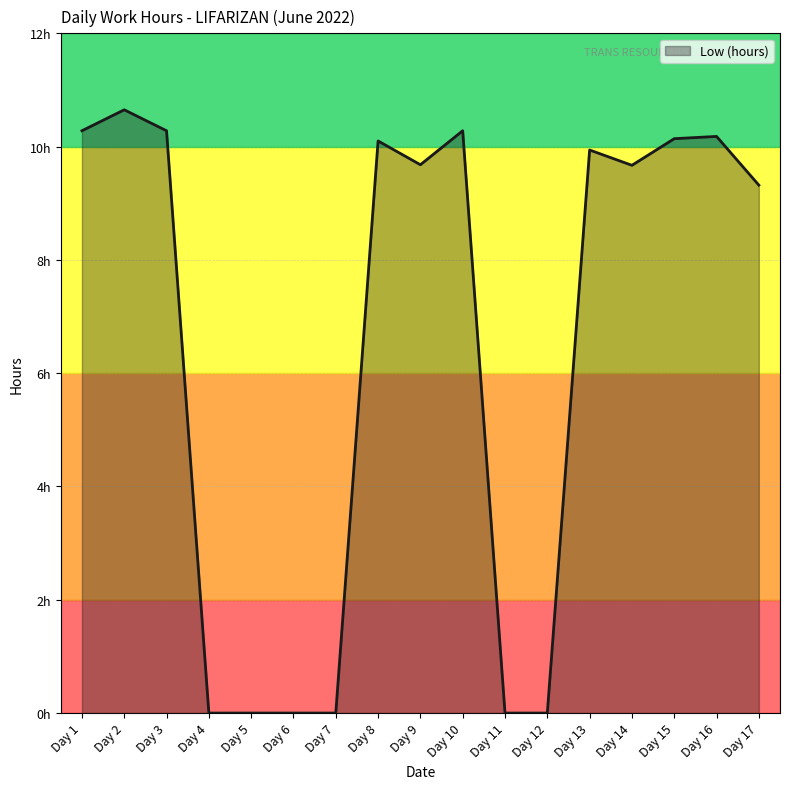

How many interior local peaks (higher than both neighbors) does the data have?

5